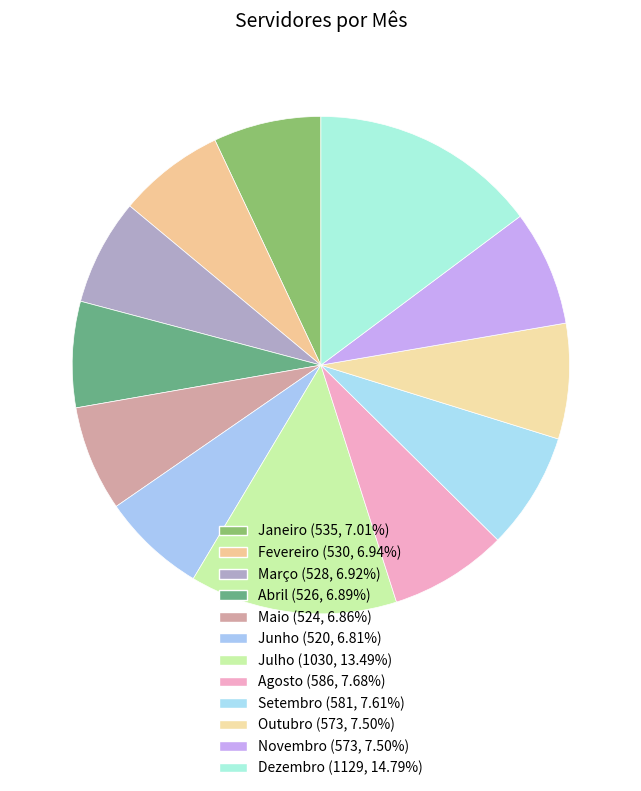

To the nearest percent, what is the difference between the Julho and Dezembro slice percentages?

1%